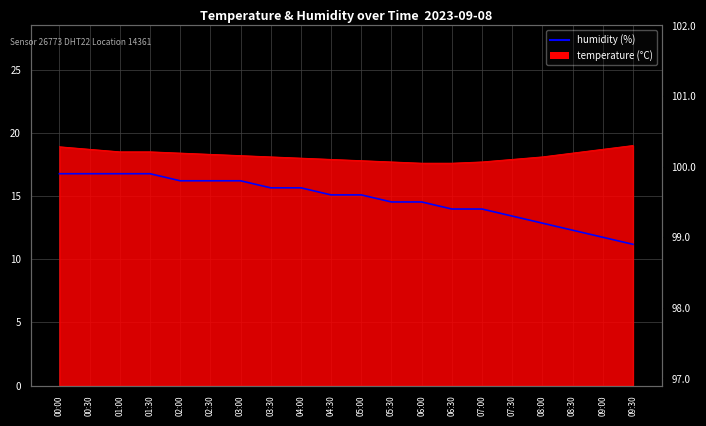

What is the value of the 5th point from the left?

99.8